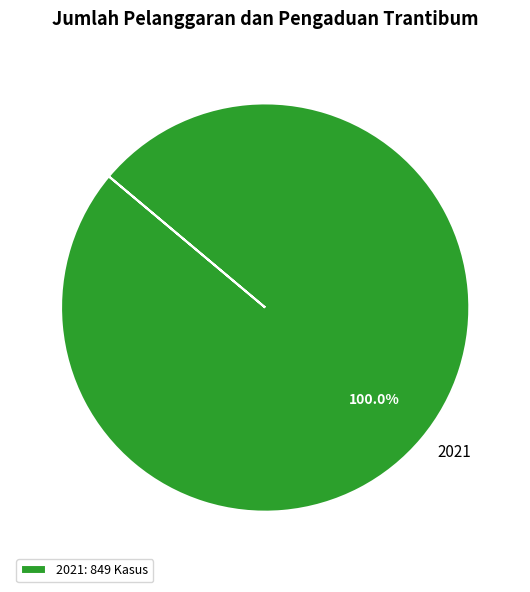

Rank the categories by value from highest to lowest.

2021: 849 Kasus